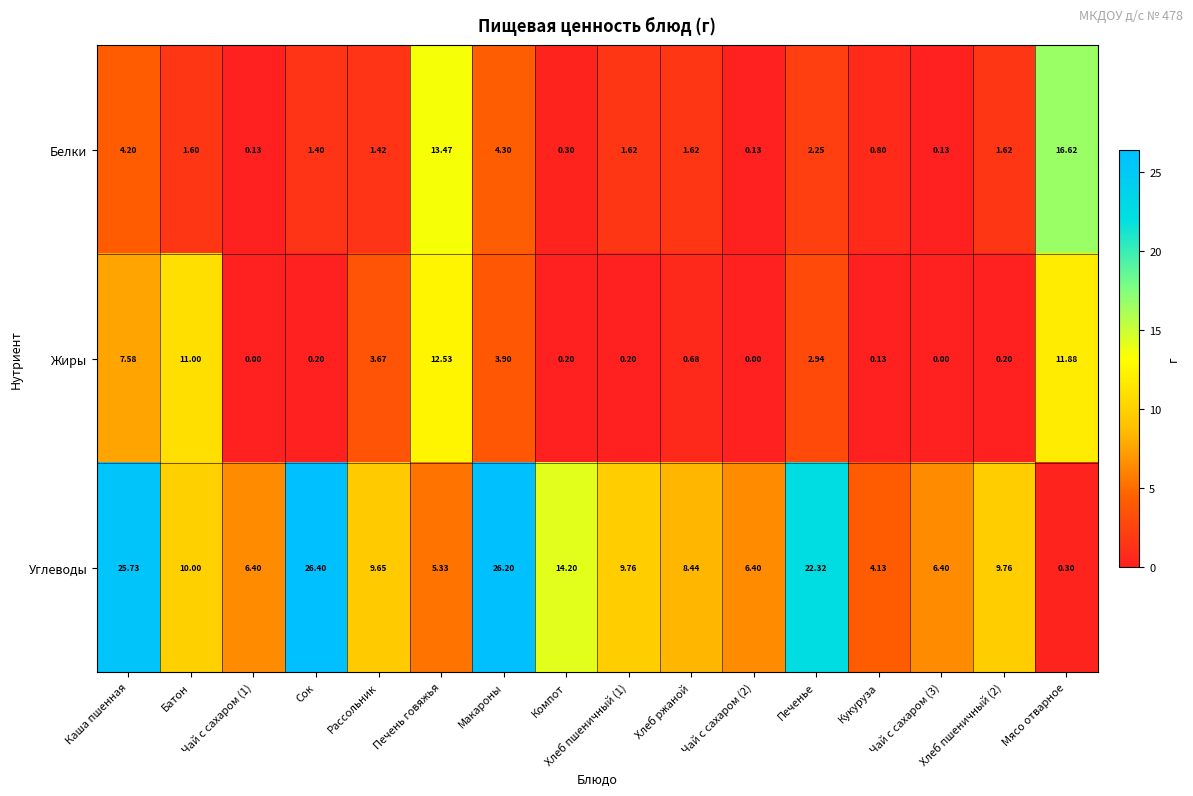

List the series in order of their peak value, highest first.

Углеводы, Белки, Жиры